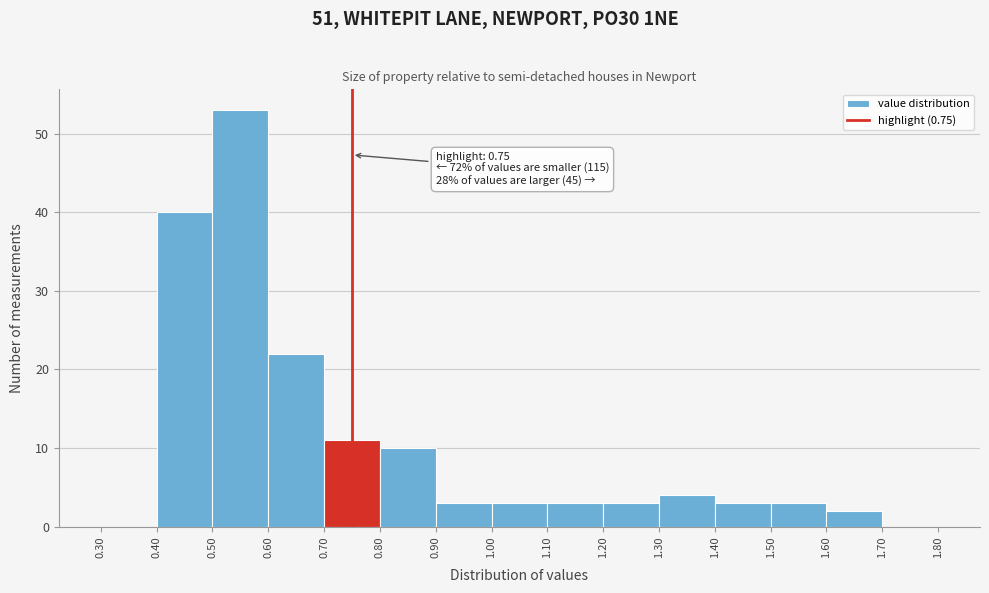

Which range on the x-axis has the tallest bar?

0.50 to 0.60